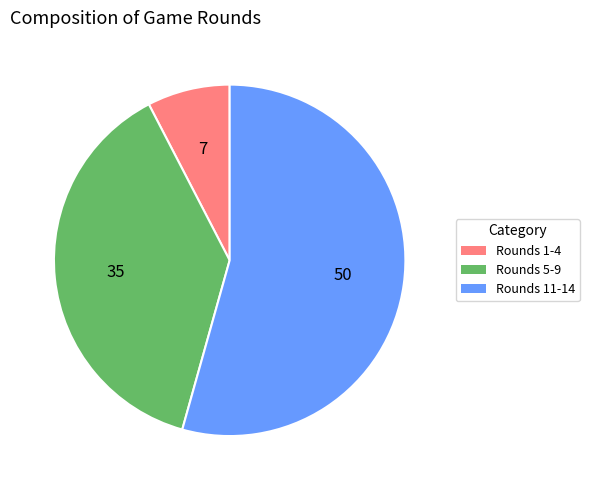

Is there a majority slice in this chart?

Yes